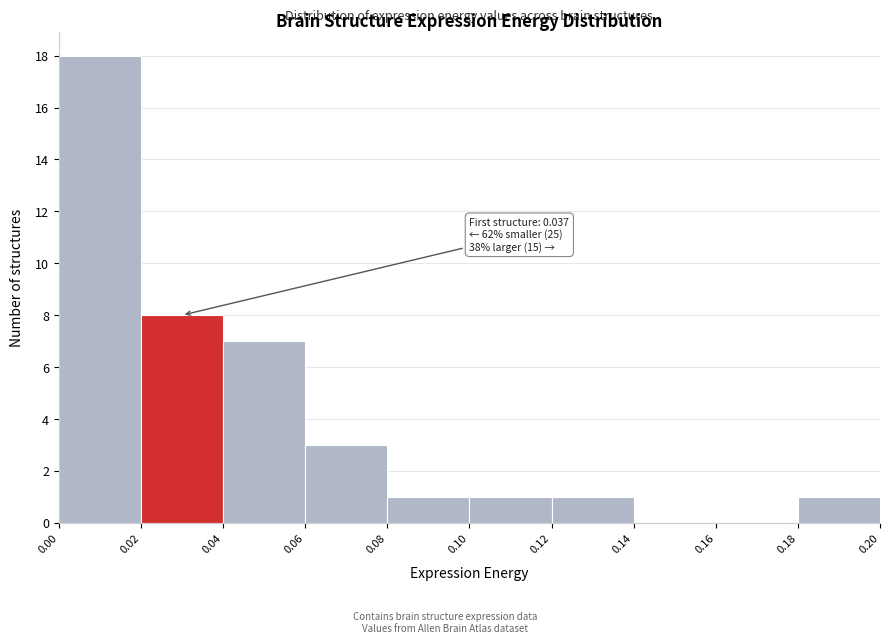

Over which range of the x-axis is the bar tallest?

0.00 to 0.02